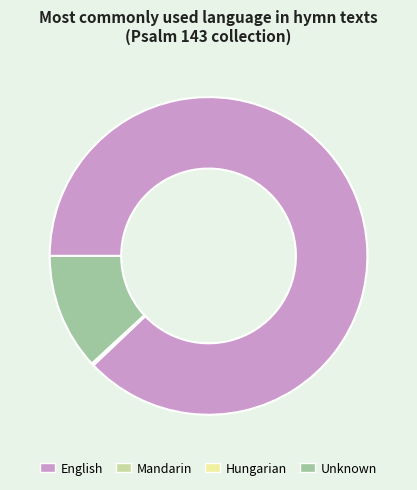

Which category has the biggest portion of the pie?

English